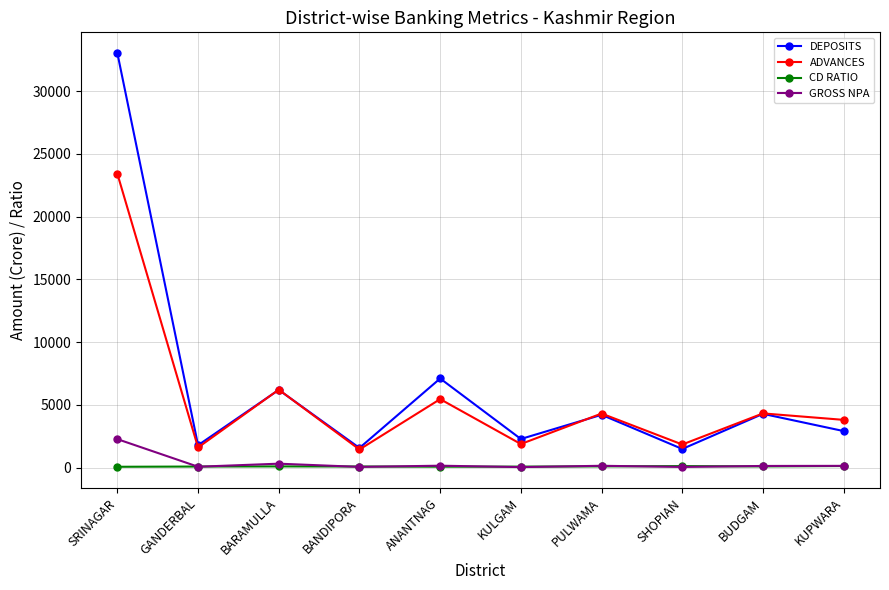

What is the total value across all series at BUDGAM?

8847.8